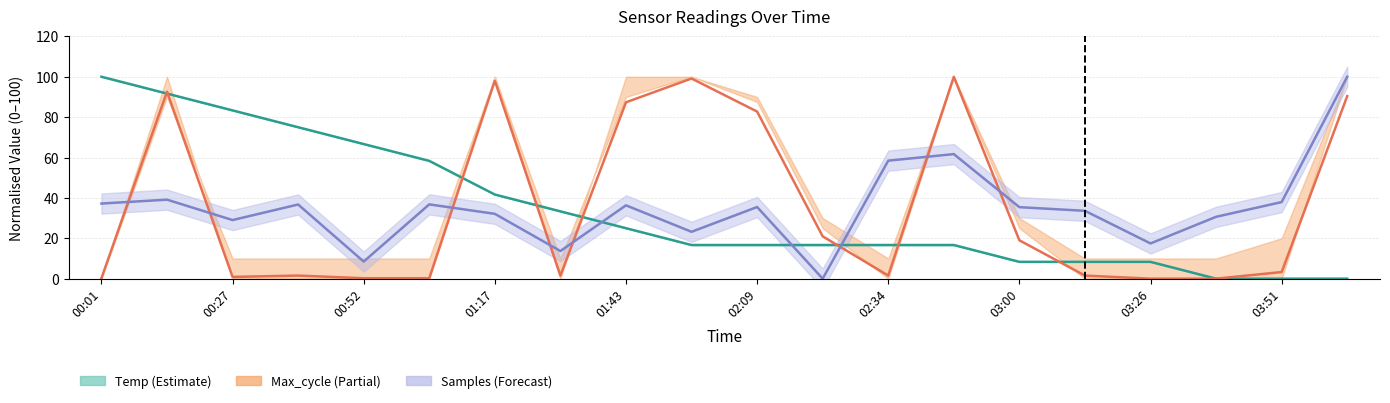

What is the total value across all series at 03:00?

62.7